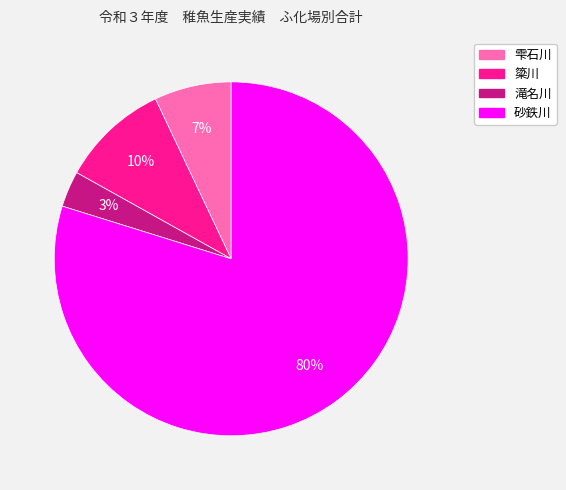

Which slice is the largest?

砂鉄川